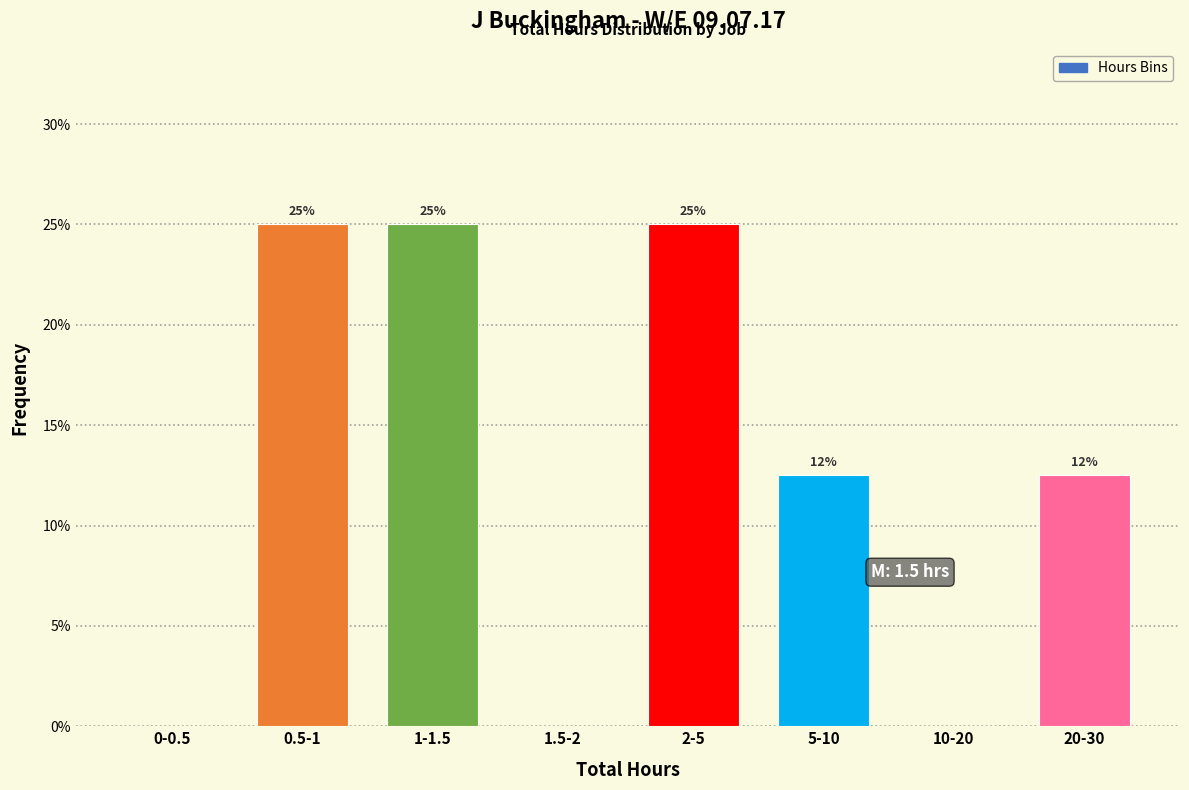

How many values are between 0 and 25?

8